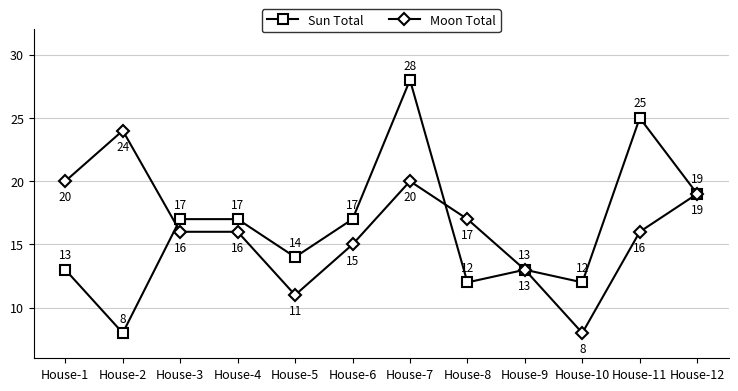

List the series in order of their peak value, lowest first.

Moon Total, Sun Total